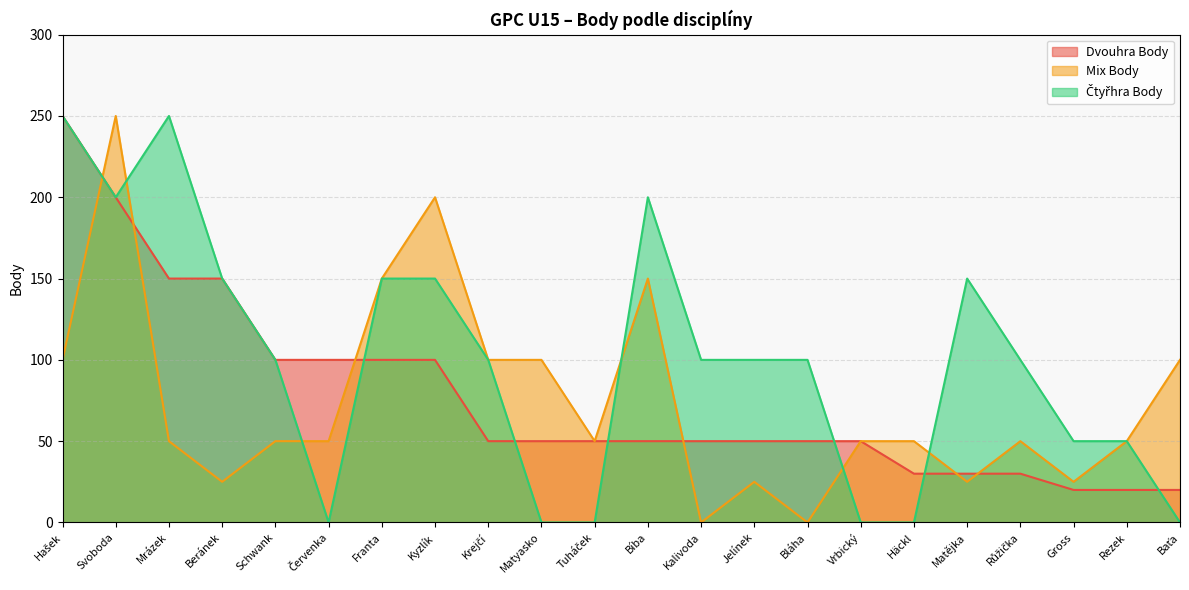

Reading right to left, extract all data points from this chart.

Dvouhra Body: 20	20	20	30	30	30	50	50	50	50	50	50	50	50	100	100	100	100	150	150	200	250
Mix Body: 100	50	25	50	25	50	50	0	25	0	150	50	100	100	200	150	50	50	25	50	250	100
Čtyřhra Body: 0	50	50	100	150	0	0	100	100	100	200	0	0	100	150	150	0	100	150	250	200	250